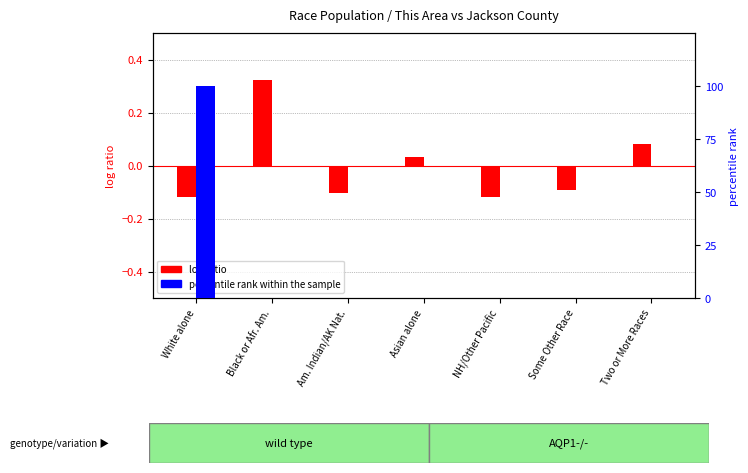

What is the value of the log ratio bar at the 6th from the left?

-0.1